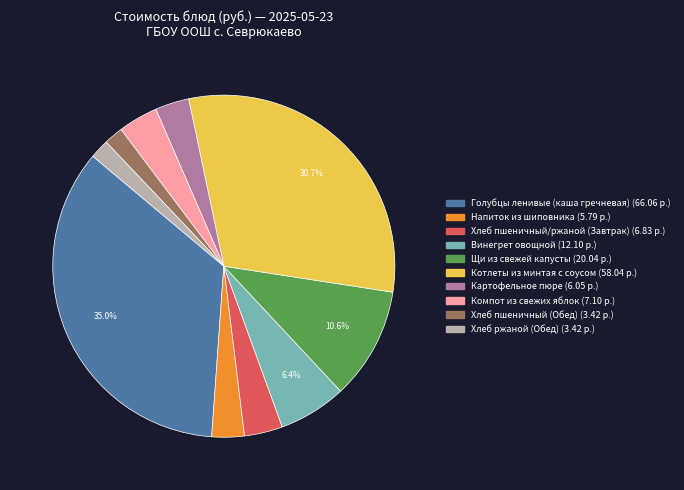

What is the largest slice in the pie chart?

Голубцы ленивые (каша гречневая)